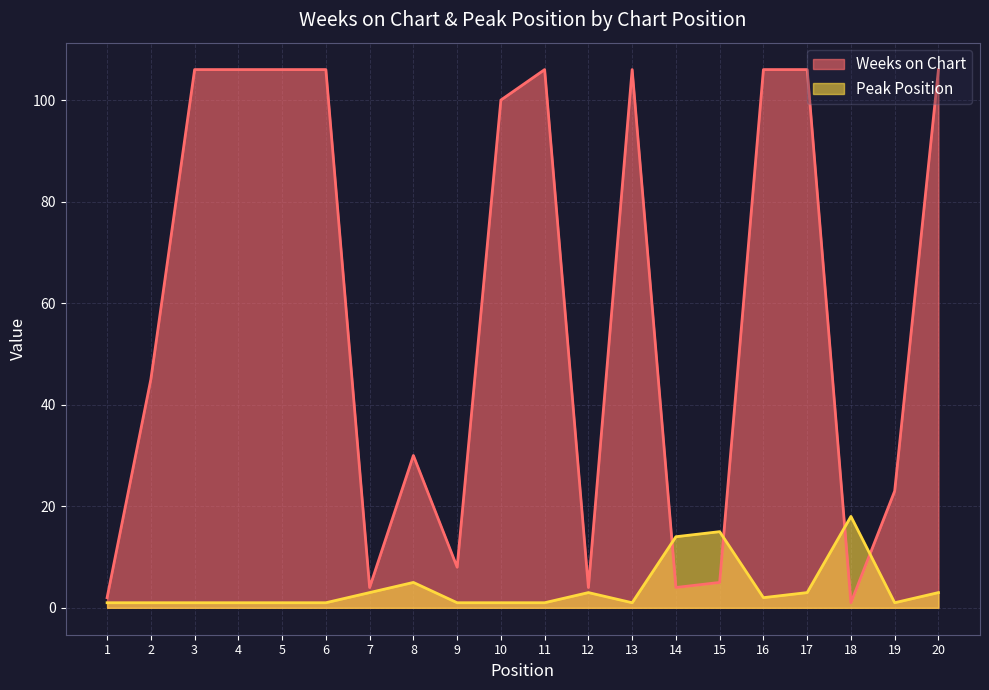

How many data points does each series have?

20